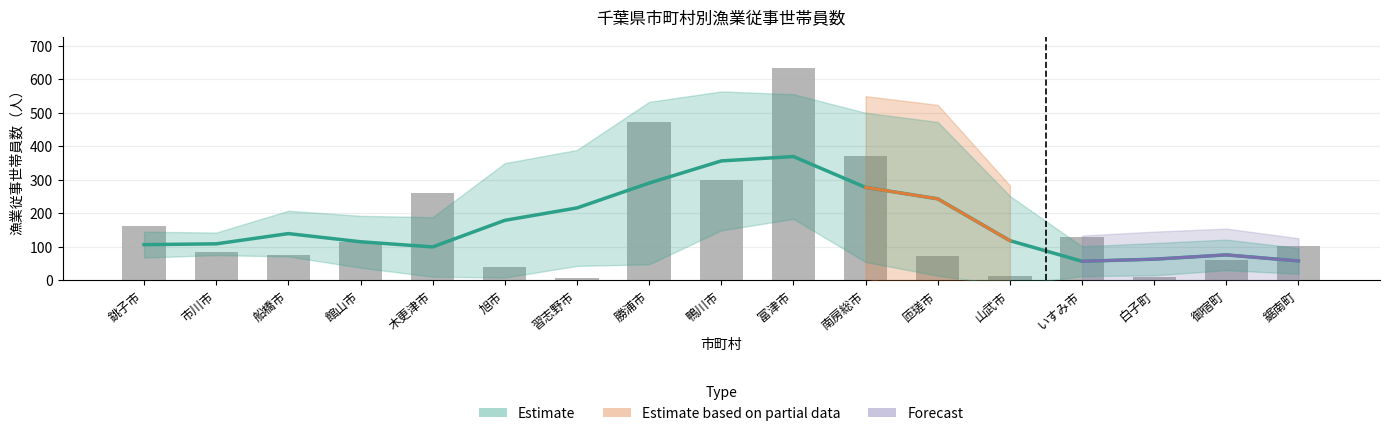

What position from the right is いすみ市?

4